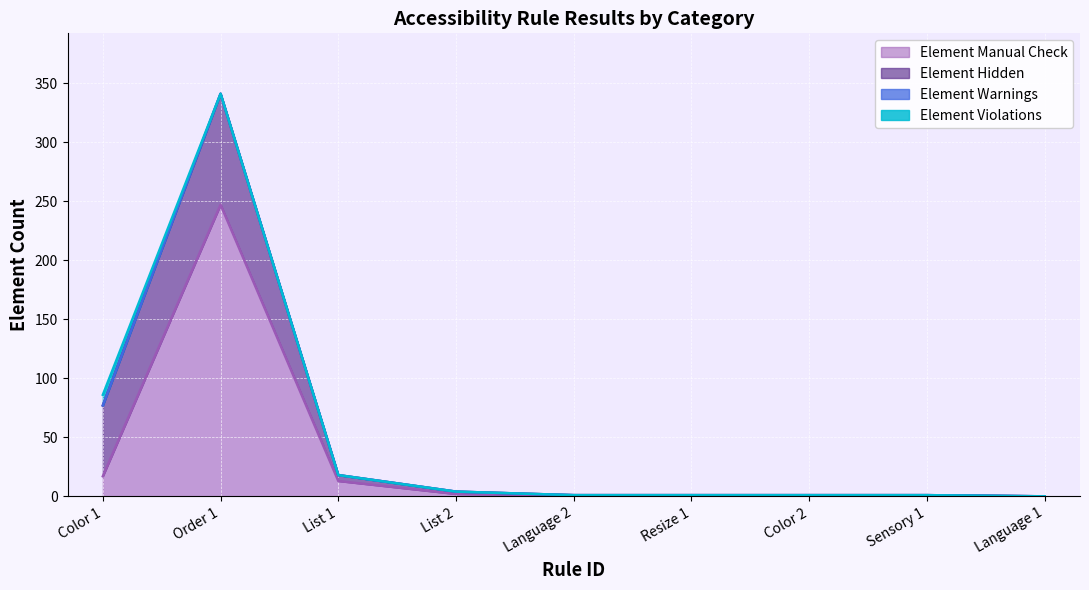

How many series are shown in this chart?

4